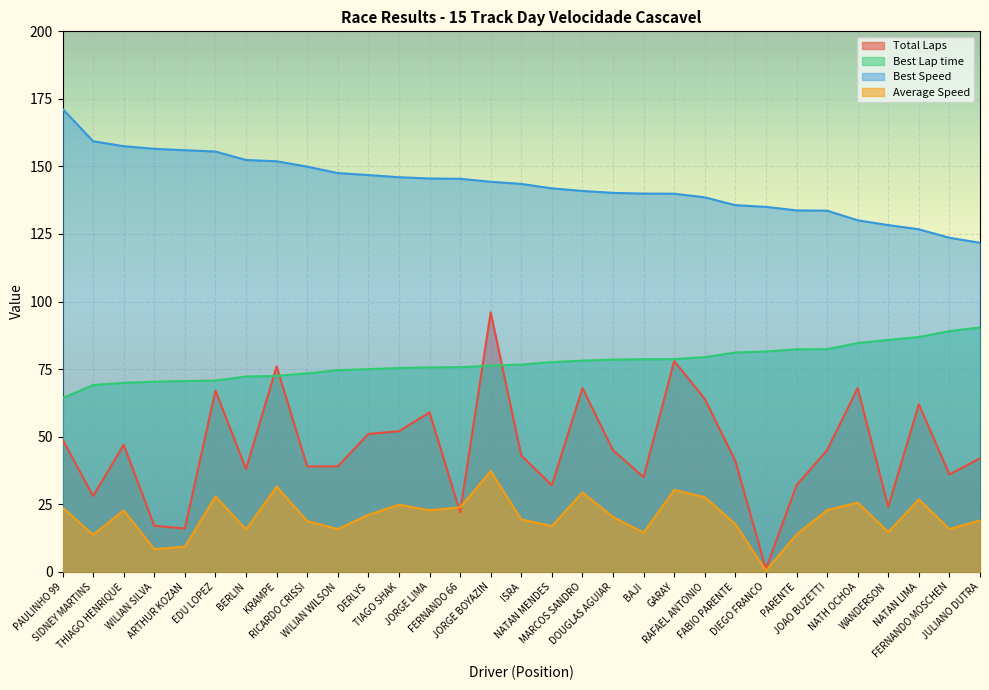

Which category has the lowest value in the Best Lap time series?

PAULINHO 99